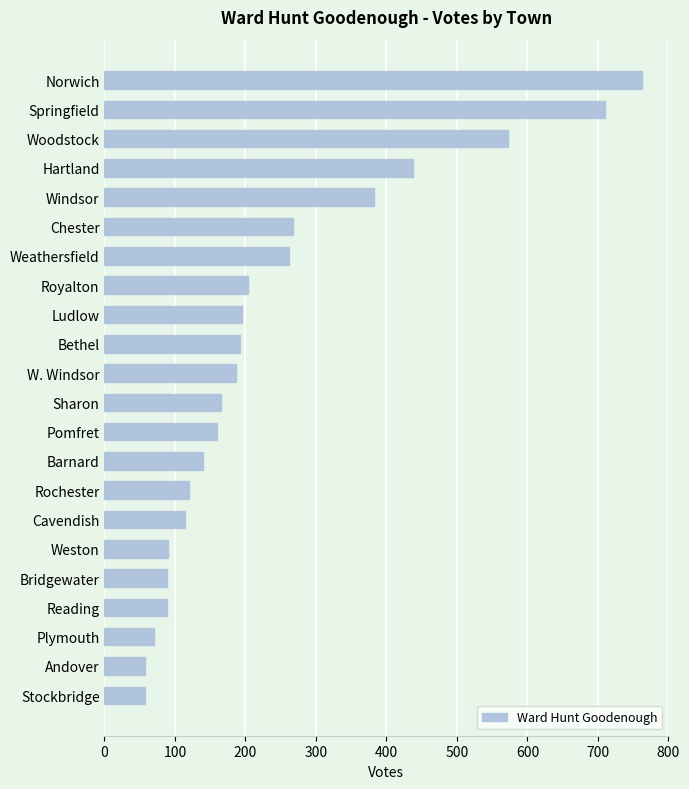

What is the sum of all values?

5321